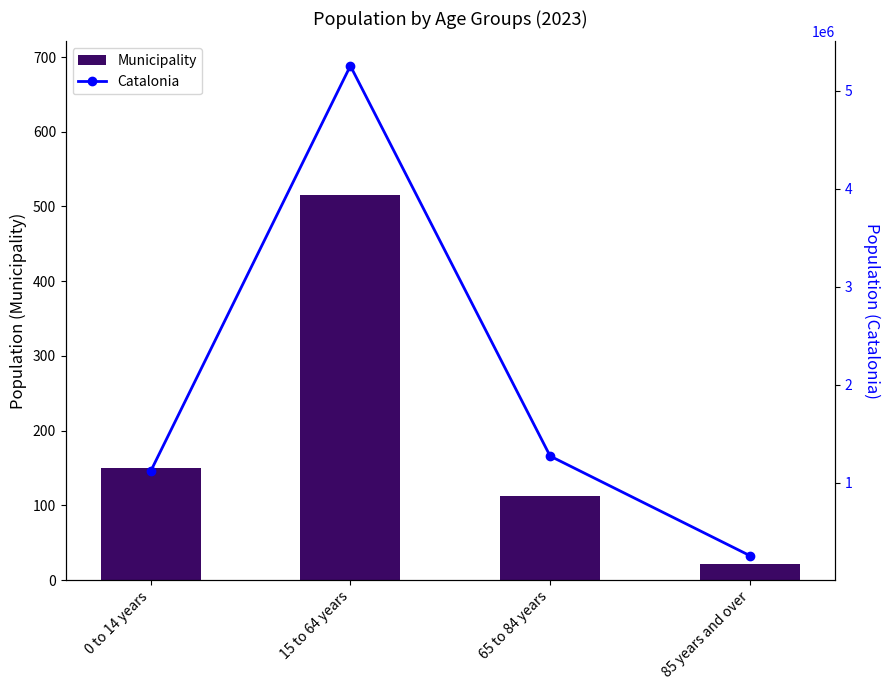

List the series in order of their peak value, highest first.

Catalonia, Municipality